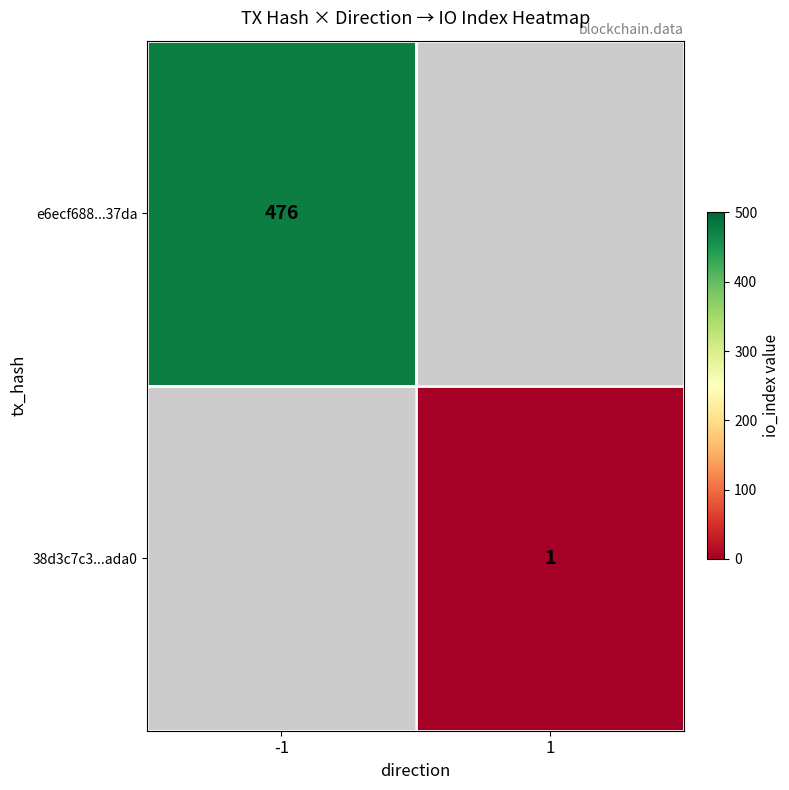

Is it true that e6ecf688...37da equals 278 at -1?

False